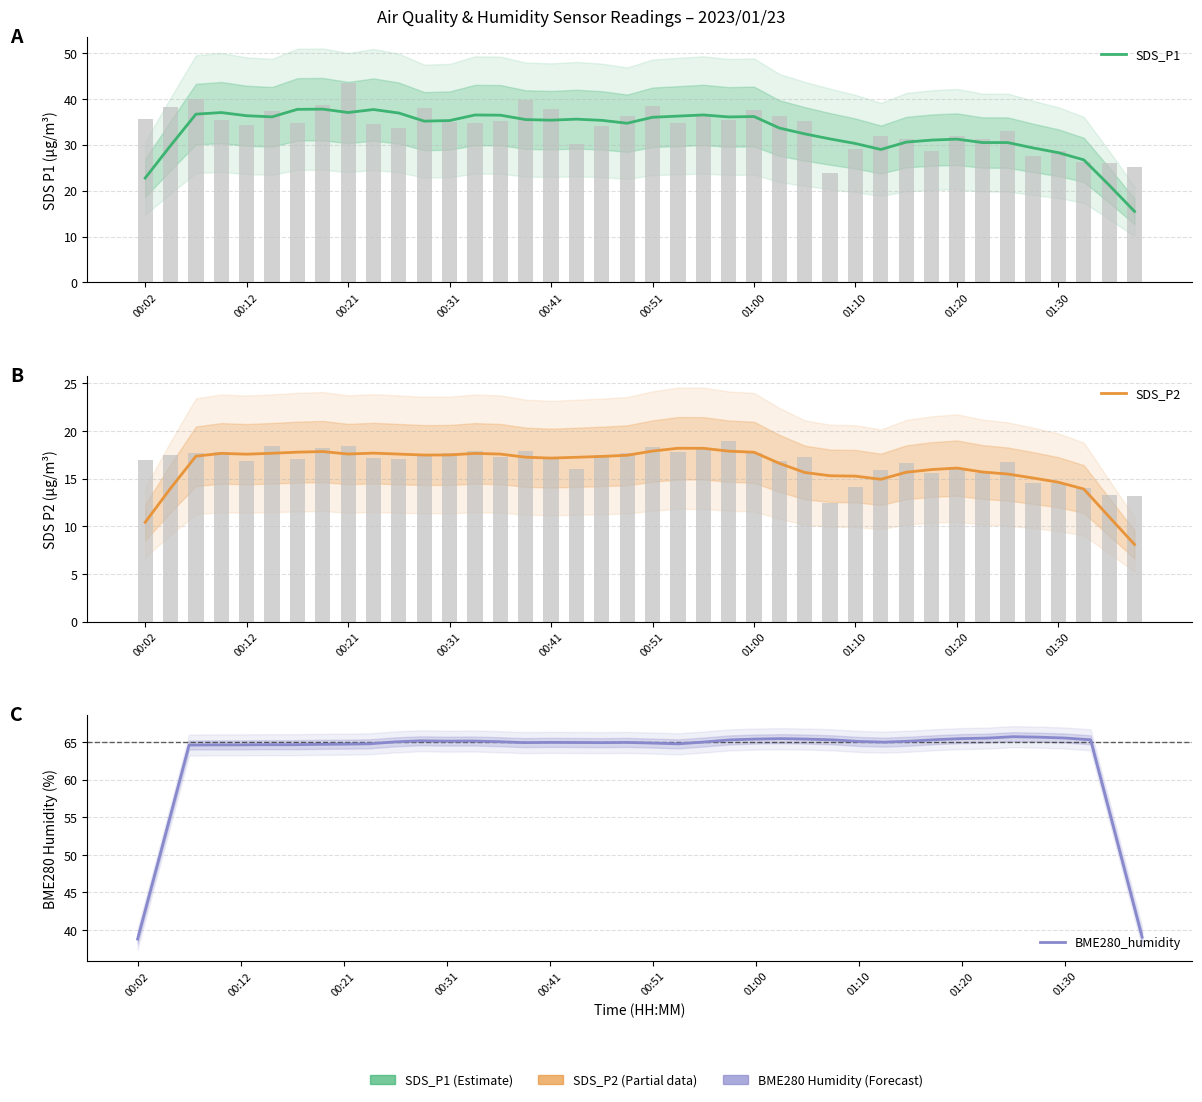

What is the difference between the maximum and minimum values in the BME280_humidity series?

27.0